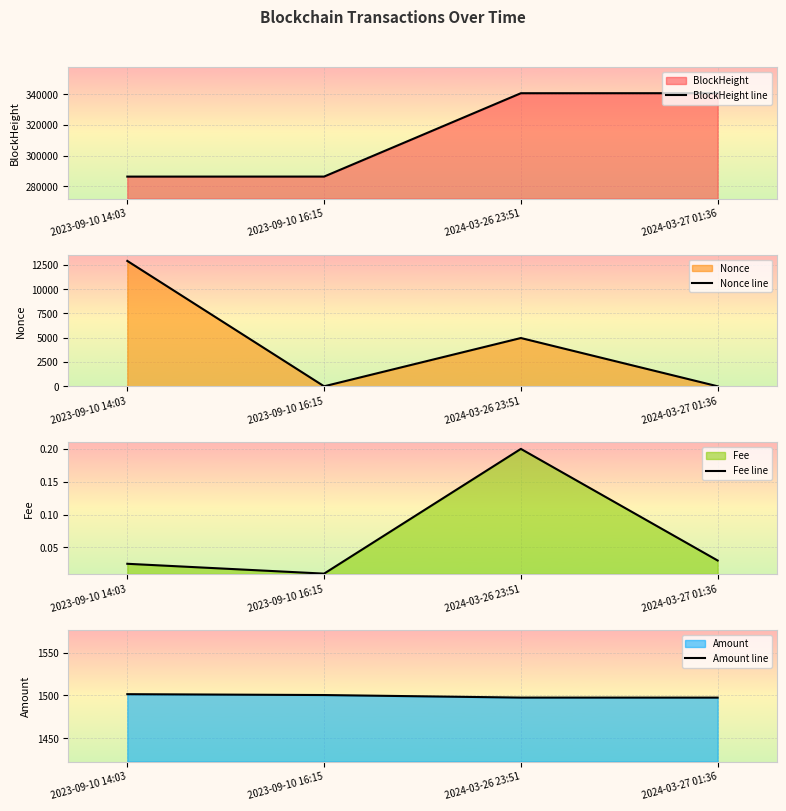

Which category has the lowest value across all series?

2023-09-10 16:15